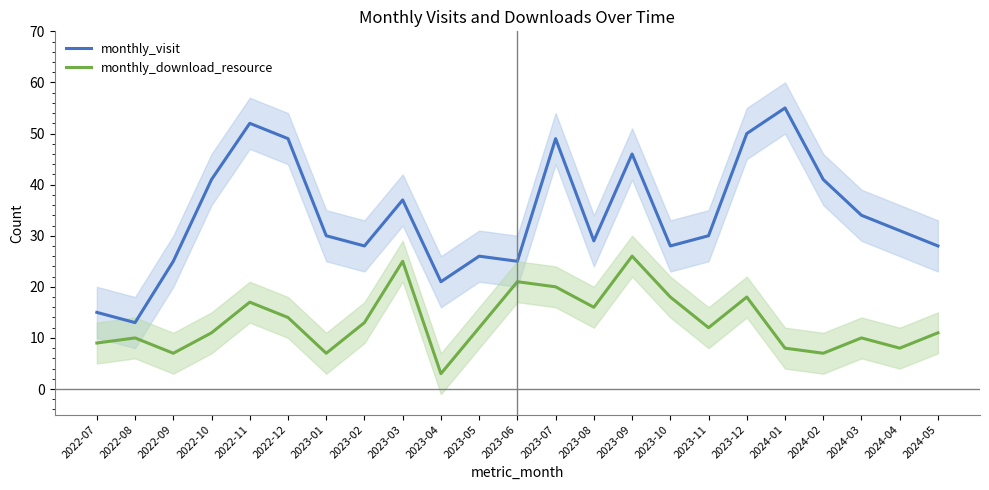

True or false: monthly_download_resource and monthly_visit intersect in this chart.

False